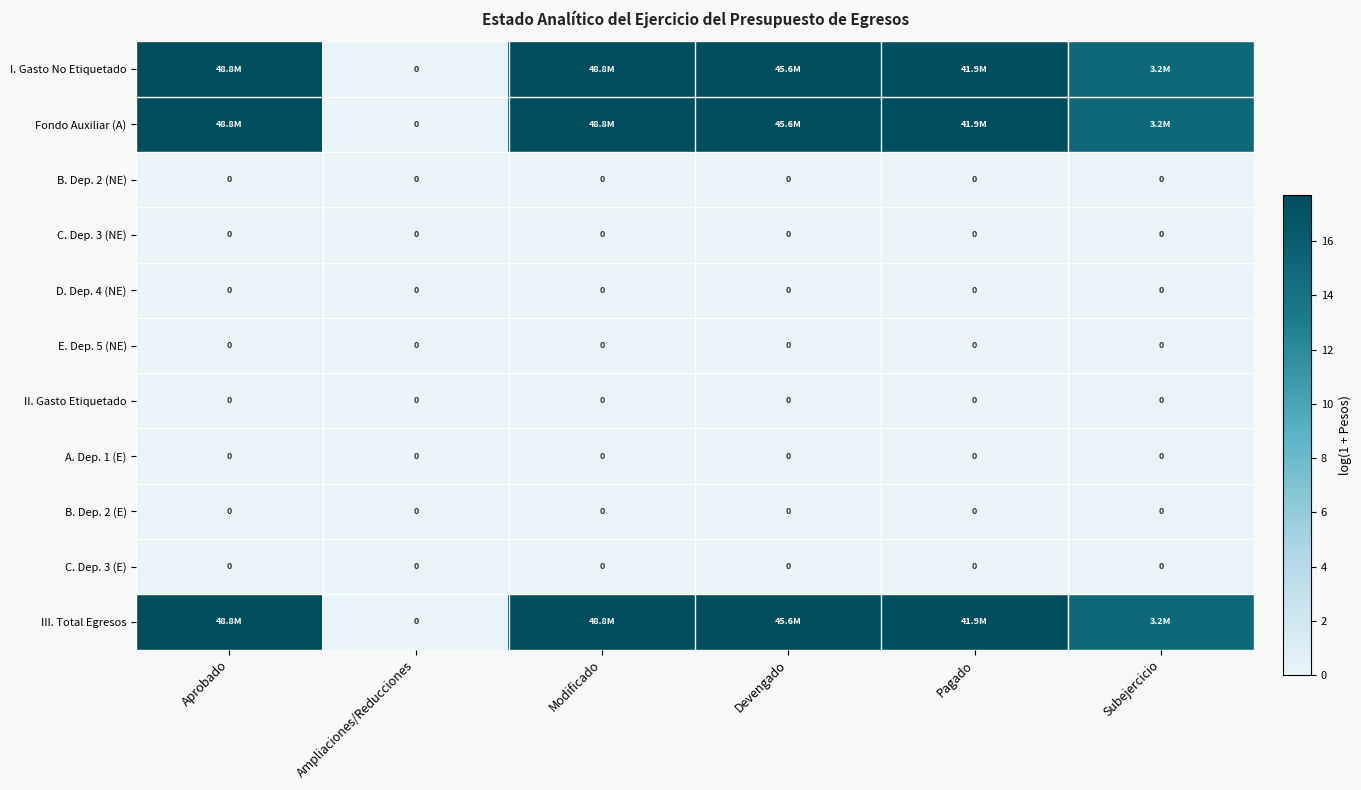

At how many categories does at least one series exceed 6?

5